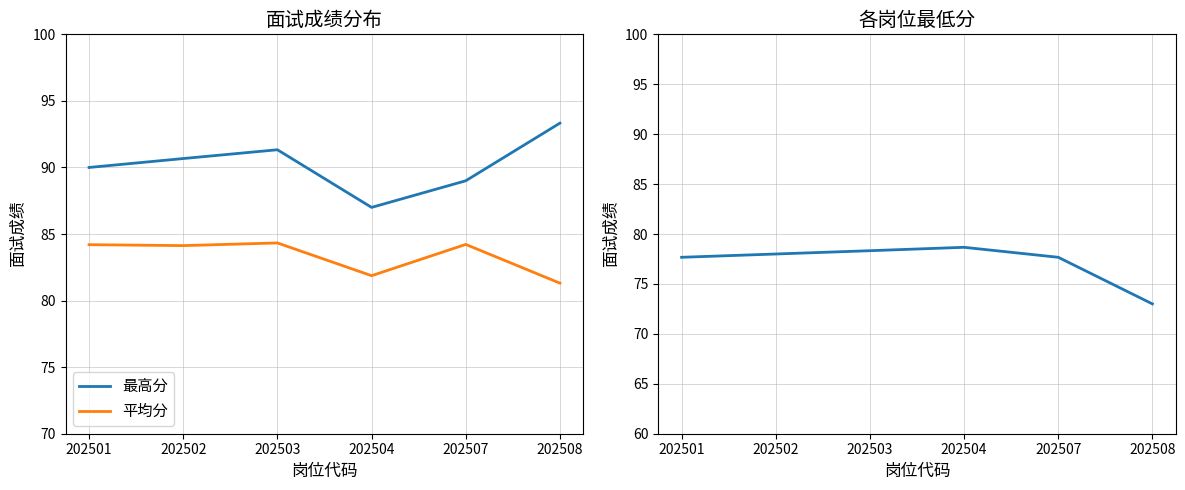

The 最低分 series shows 39.4 at 202501. True or false?

False